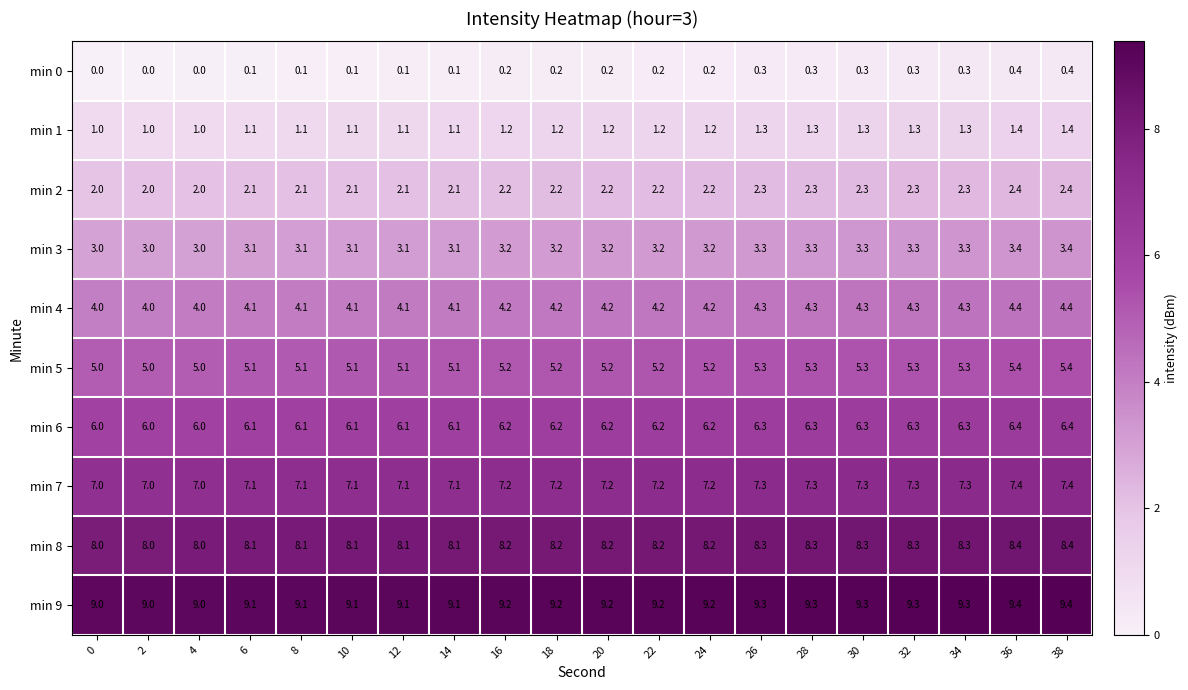

How many values in min 0 are above zero?

17